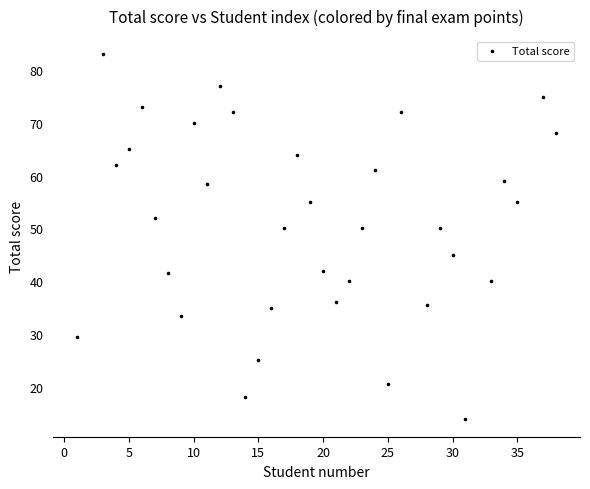

What is the range of Y values (max minus min)?

69.0